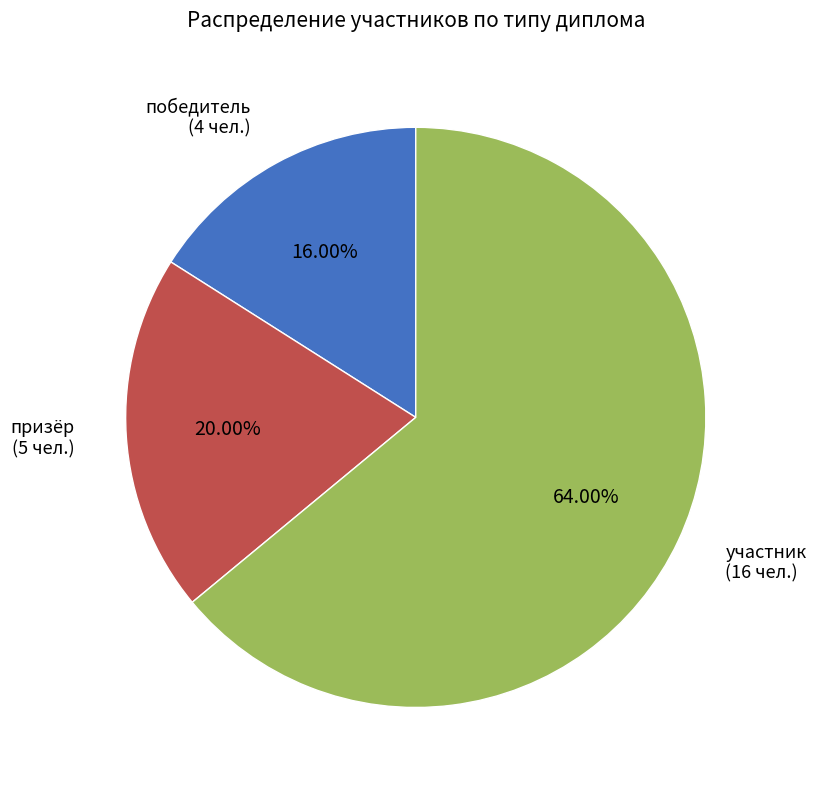

To the nearest percent, what is the difference between the largest and smallest slice percentages?

48%